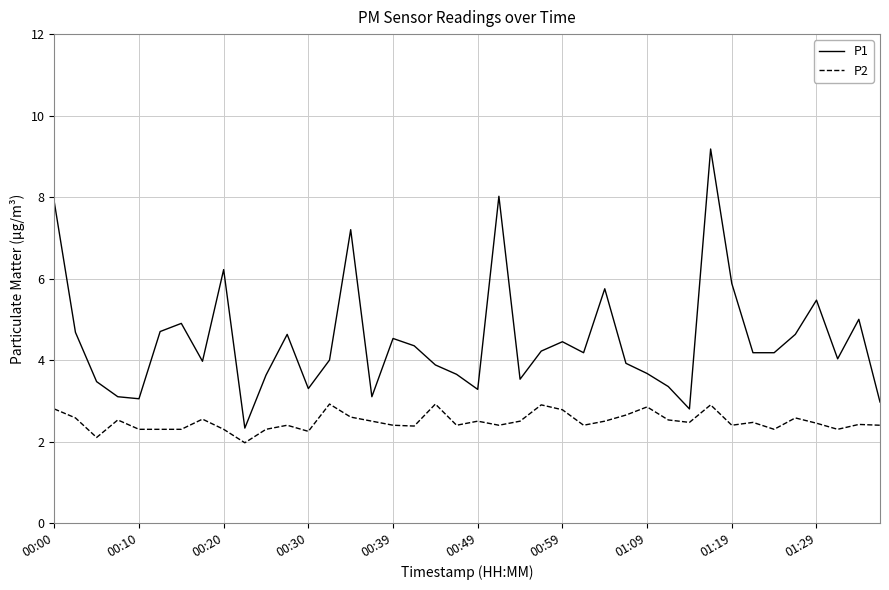

True or false: P2 and P1 intersect in this chart.

False